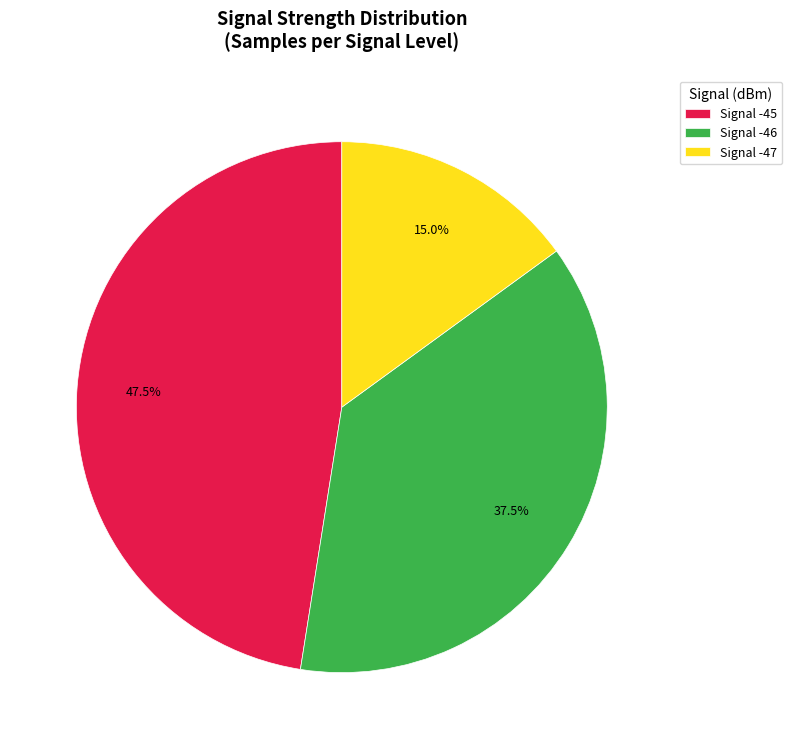

Which category has the smallest portion of the pie?

Signal -47